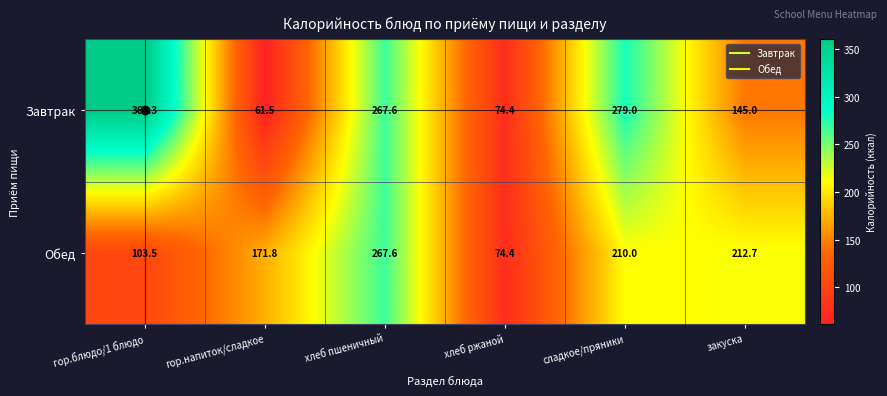

What is the minimum value shown in the chart?

61.5